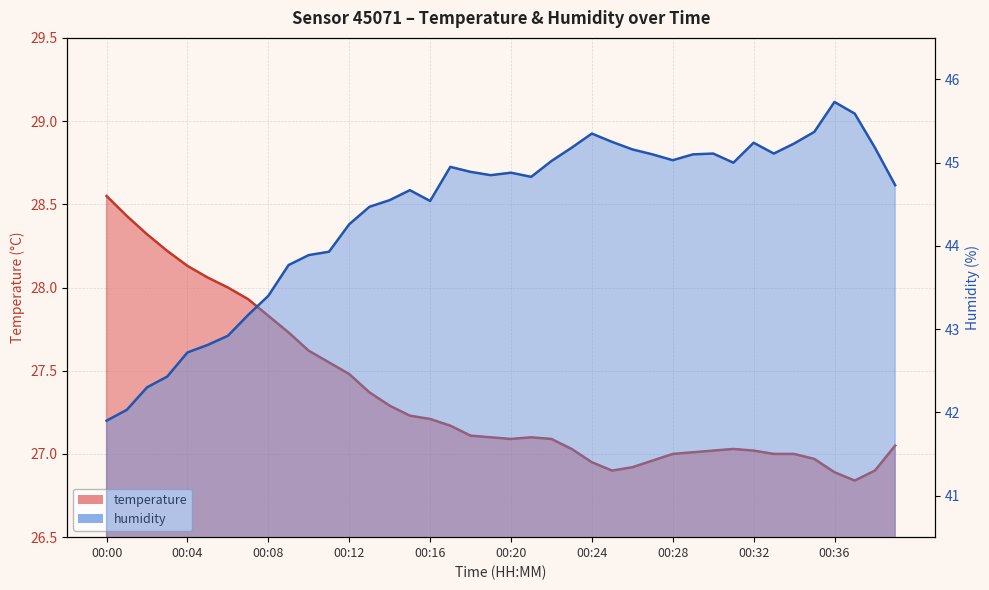

The temperature line series shows 16.7 at 00:20. True or false?

False